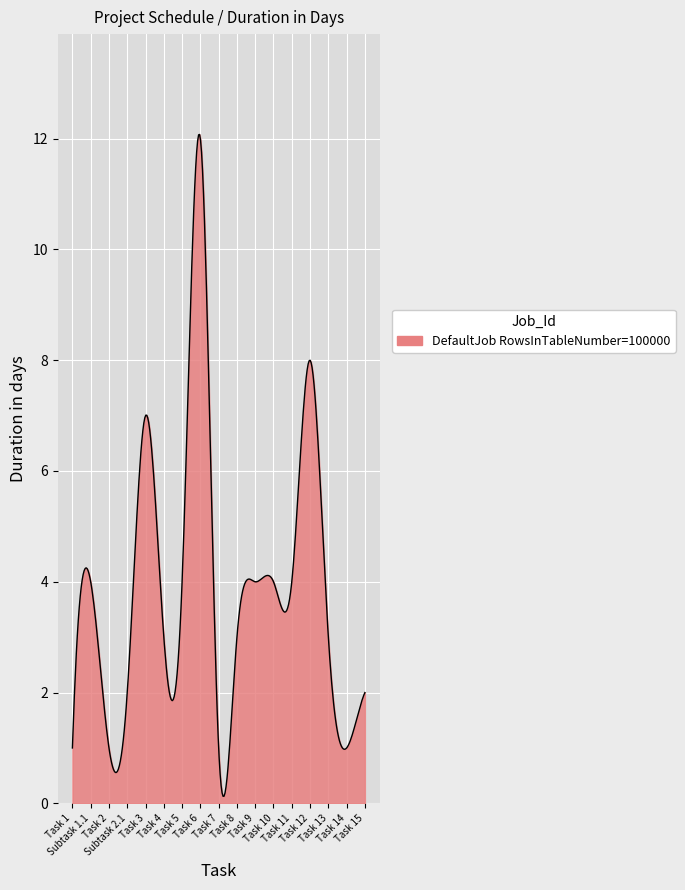

What is the difference between the maximum and minimum values?

11.9